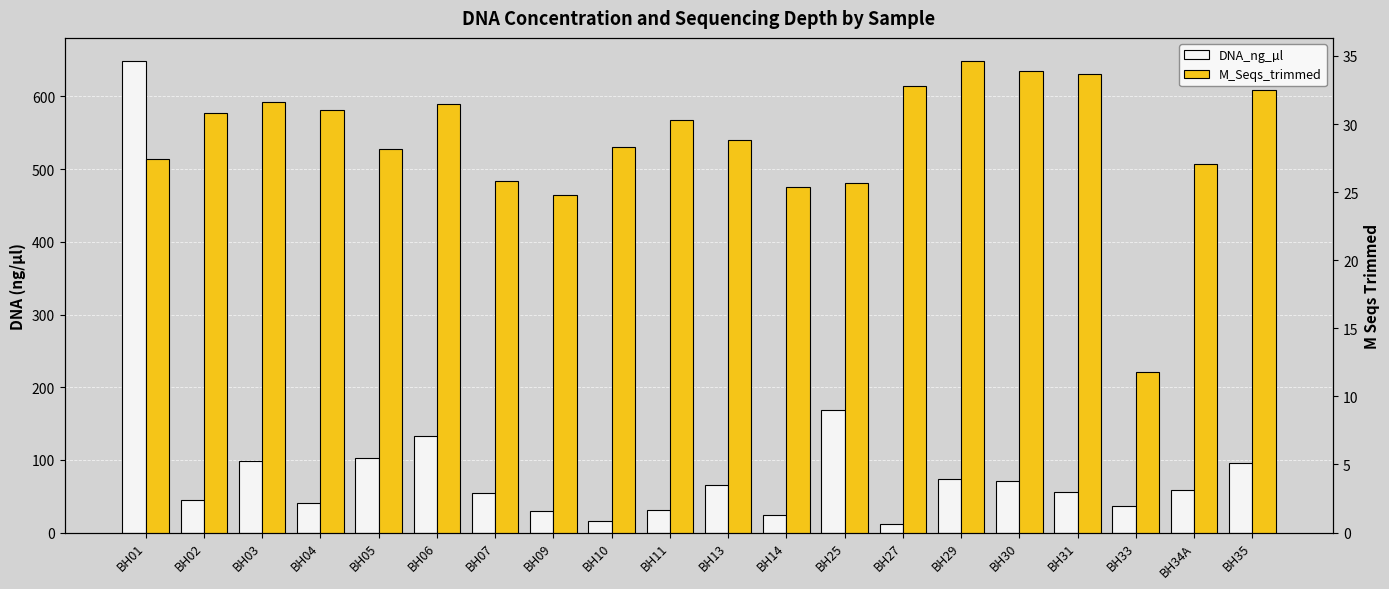

The value of DNA_ng_µl at BH29 is 73.6. True or false?

True